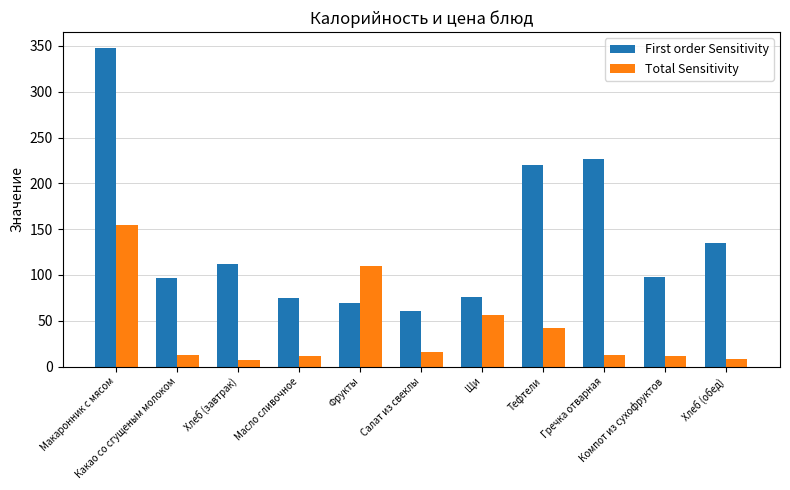

At which label is Total Sensitivity closest to 80?

Щи